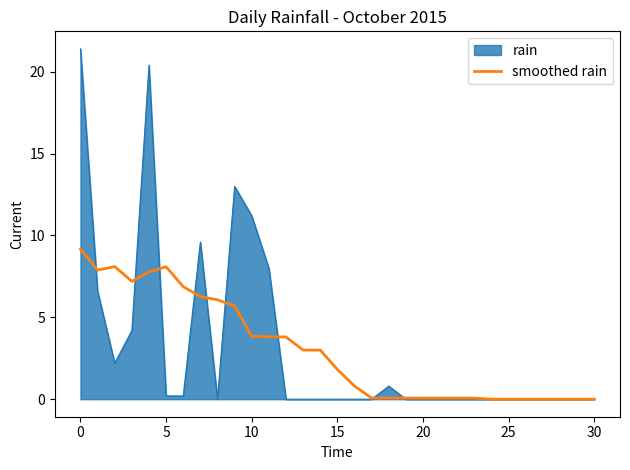

Which series has the widest spread of values?

rain